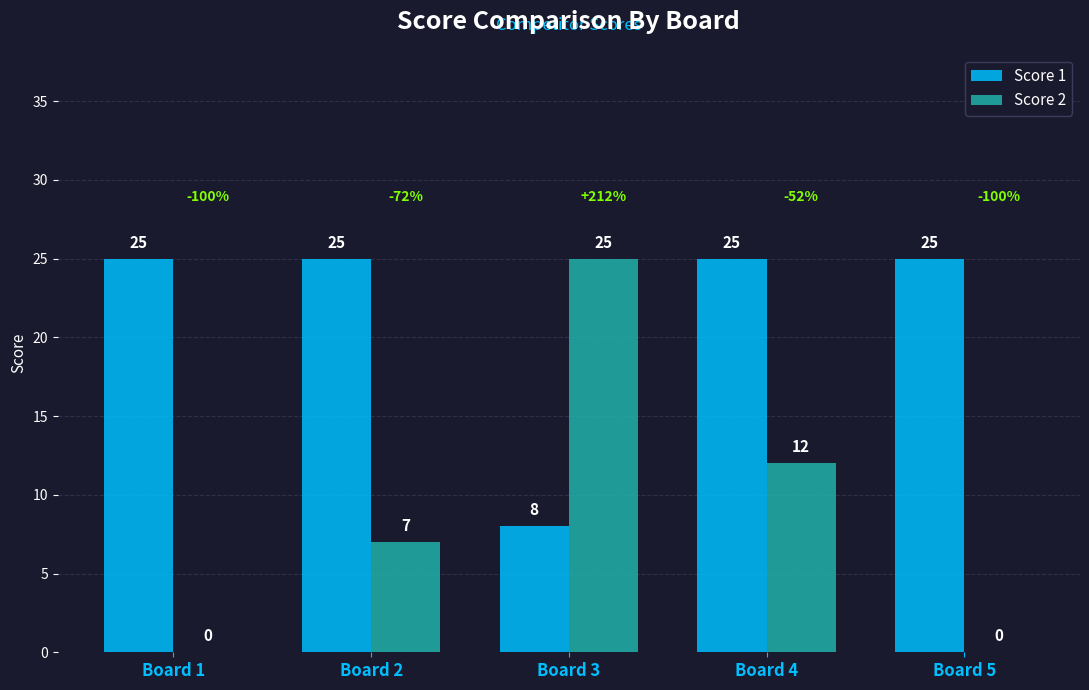

What is the sum of all Score 2 values?

44